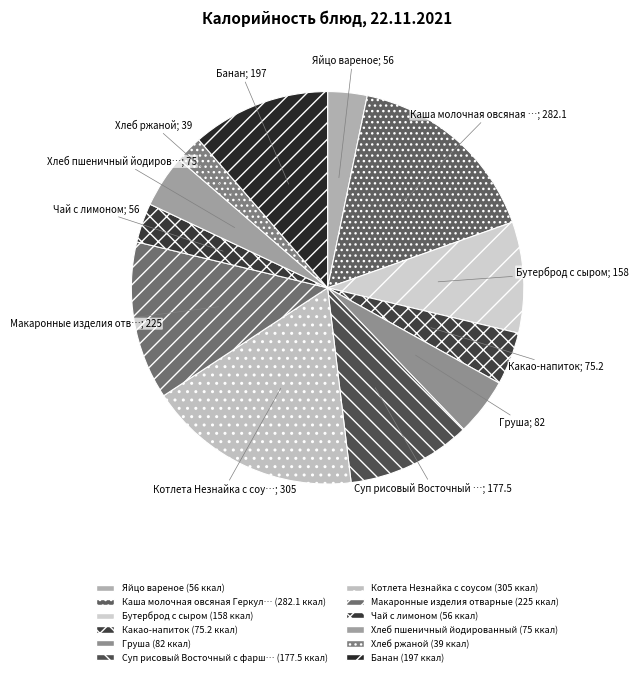

How many slices are in this pie chart?

12